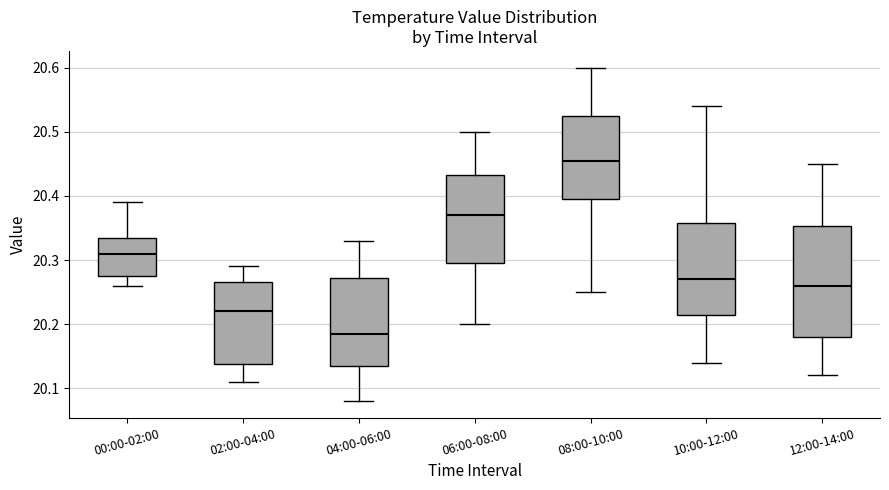

Reading left to right, transcribe this box plot: for each box, give where its median line is, the range the box spans, and where its two whiskers end, as read against the y-axis. The values are not printed on the chart, so give them approximately, as read against the axis.

00:00-02:00: median 20.31, box 20.28 to 20.34, whiskers 20.26 to 20.39
02:00-04:00: median 20.22, box 20.14 to 20.27, whiskers 20.11 to 20.29
04:00-06:00: median 20.19, box 20.14 to 20.27, whiskers 20.08 to 20.33
06:00-08:00: median 20.37, box 20.30 to 20.43, whiskers 20.20 to 20.50
08:00-10:00: median 20.46, box 20.40 to 20.53, whiskers 20.25 to 20.60
10:00-12:00: median 20.27, box 20.22 to 20.36, whiskers 20.14 to 20.54
12:00-14:00: median 20.26, box 20.18 to 20.35, whiskers 20.12 to 20.45